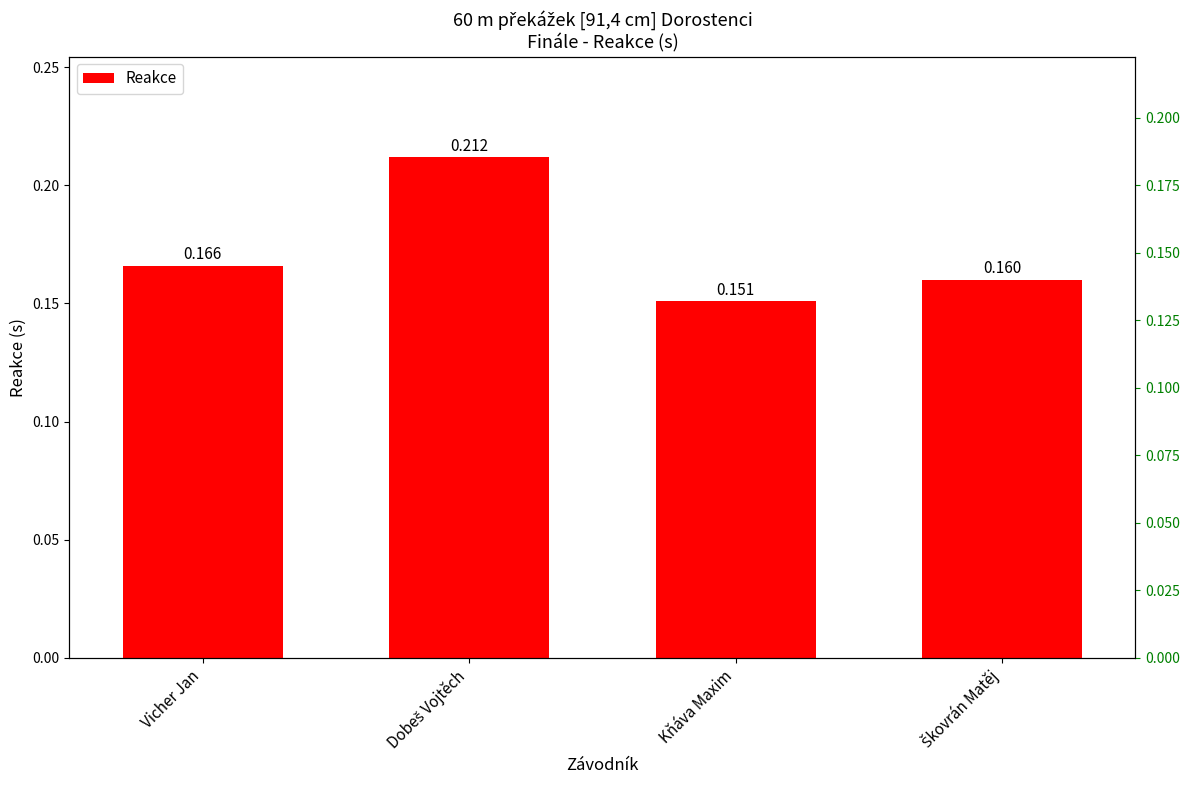

List the labels in order of value, largest first.

Dobeš Vojtěch, Vicher Jan, Škovrán Matěj, Kňáva Maxim